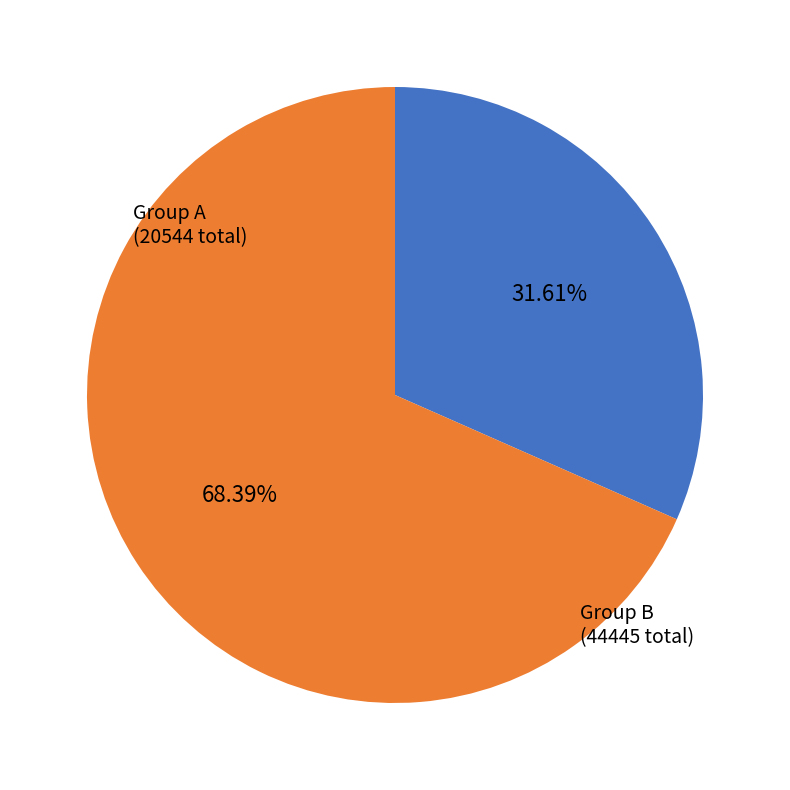

Is there any slice that represents more than half of the pie?

Yes